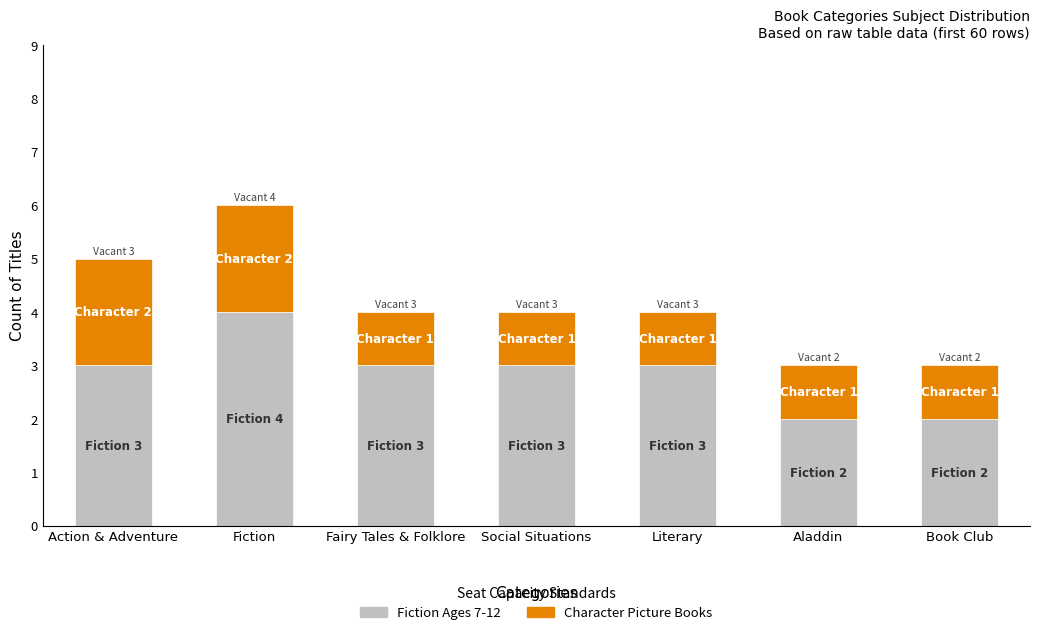

At which category is the sum across all series the highest?

Fiction